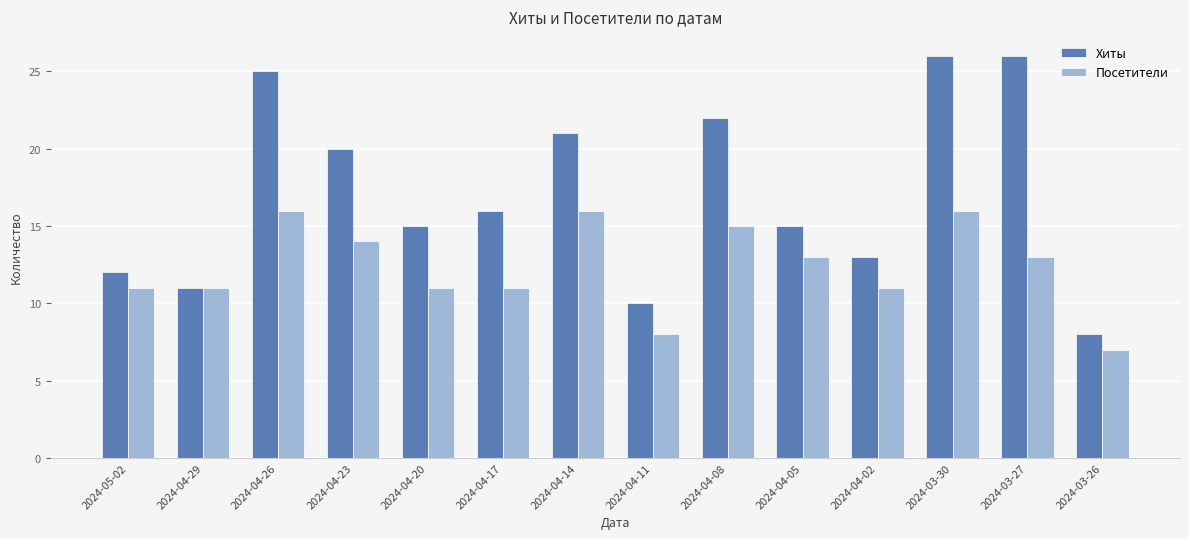

How many categories are shown in the chart?

14